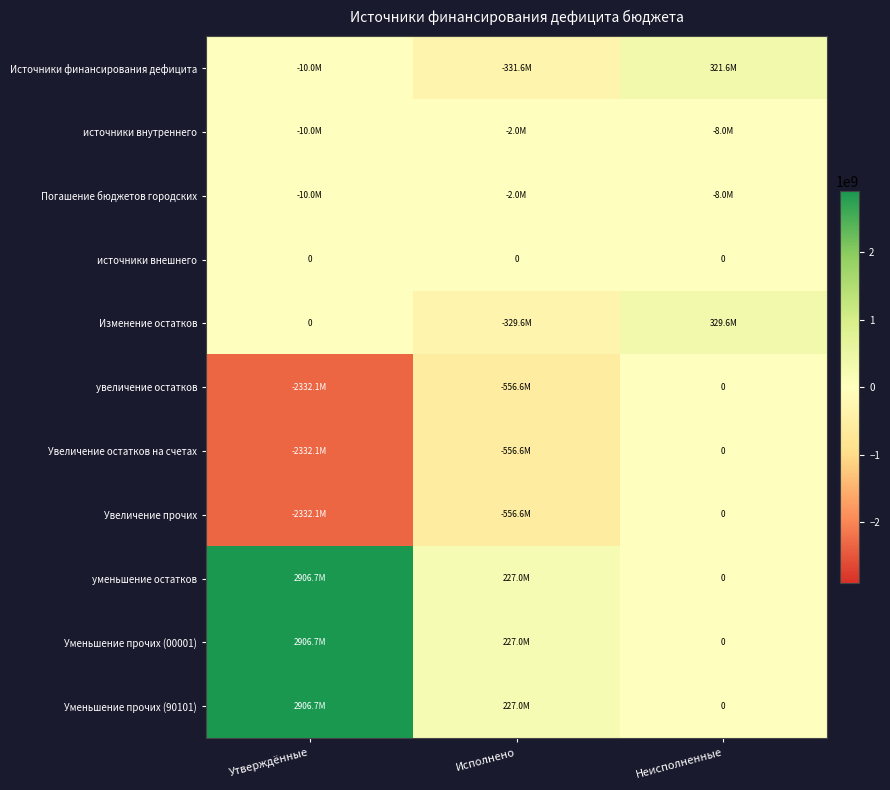

Which series has the largest total across all categories?

уменьшение остатков